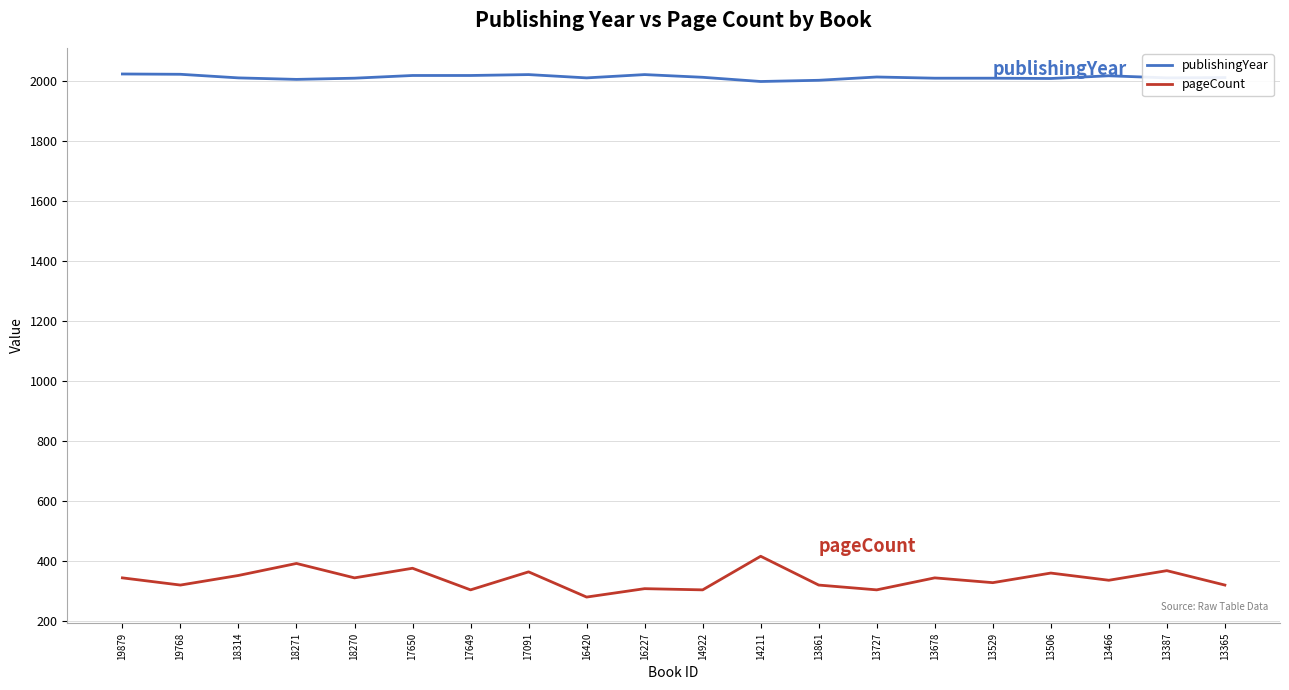

What is the difference between the highest and lowest values at 17091?

1657